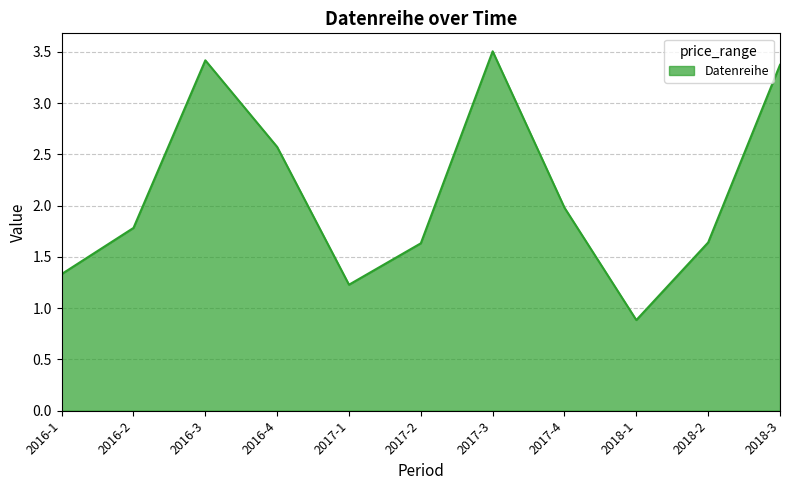

Where does the data first go above 1?

2016-1